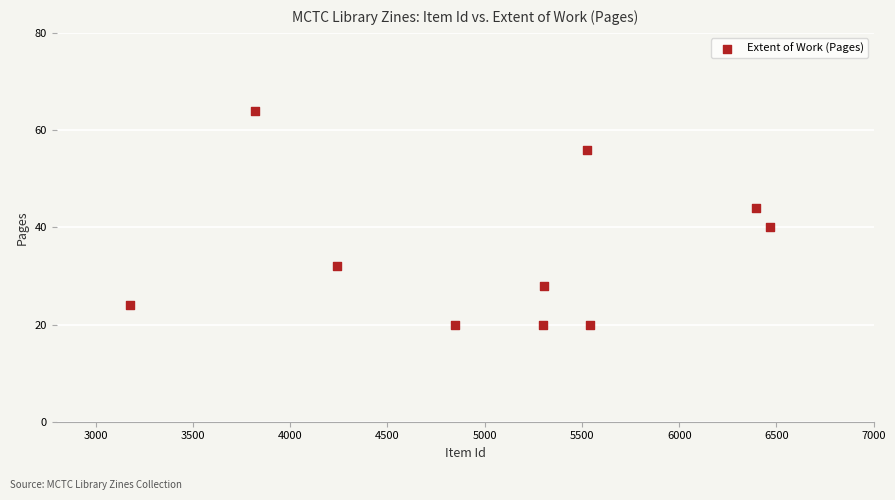

What is the average X value?

5062